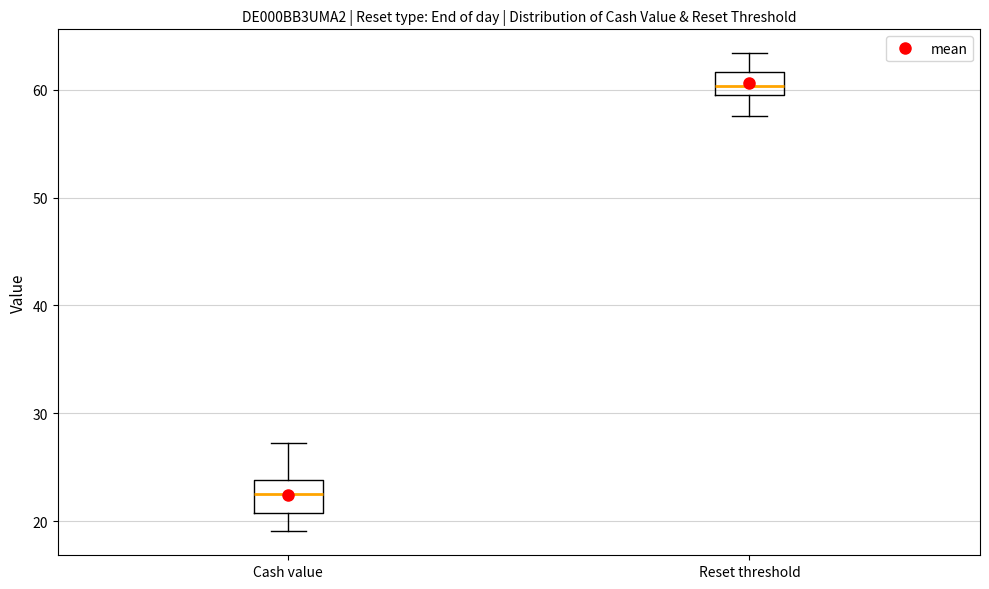

Which box has the highest median line?

Reset threshold